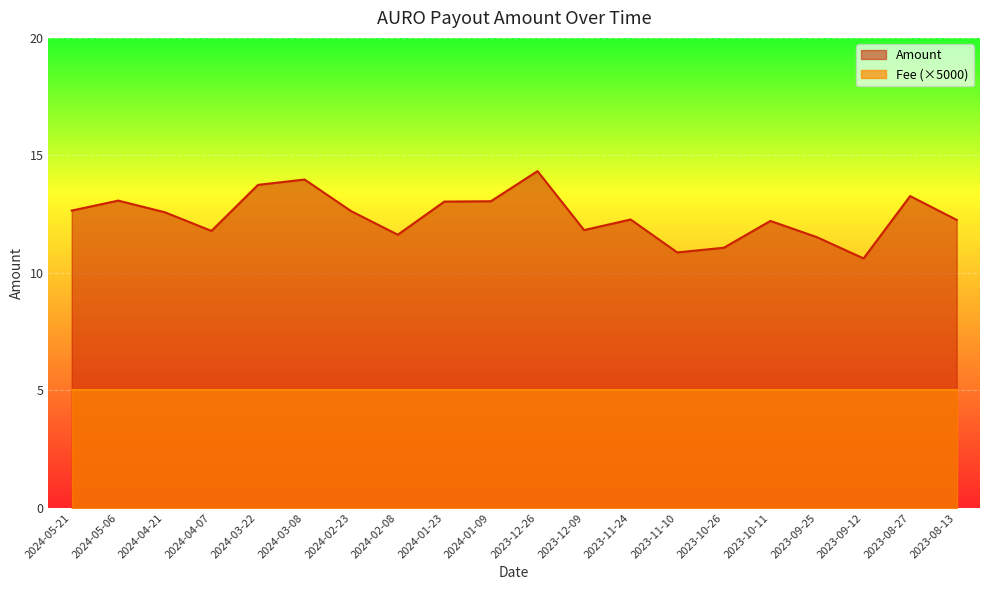

Approximately how many times larger is the value at 2023-09-25 compared to 2023-08-13?

0.9